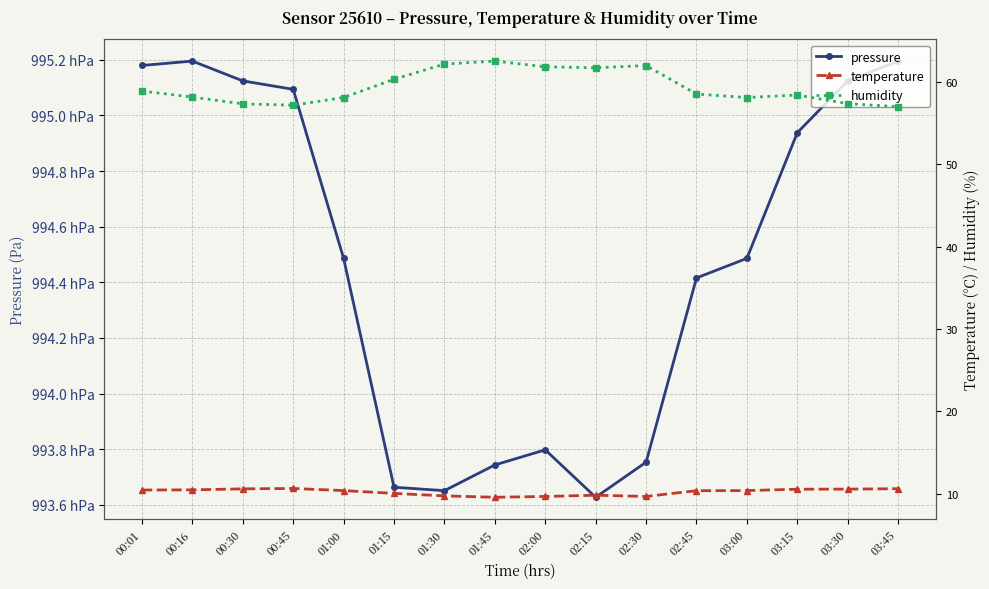

What is the difference between the second highest and minimum values in the temperature series?

1.0